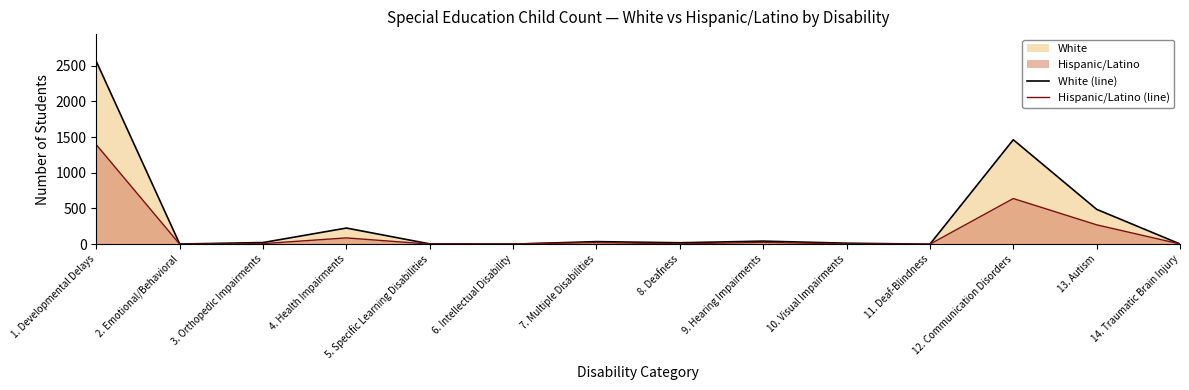

How many lines are shown in the chart?

2